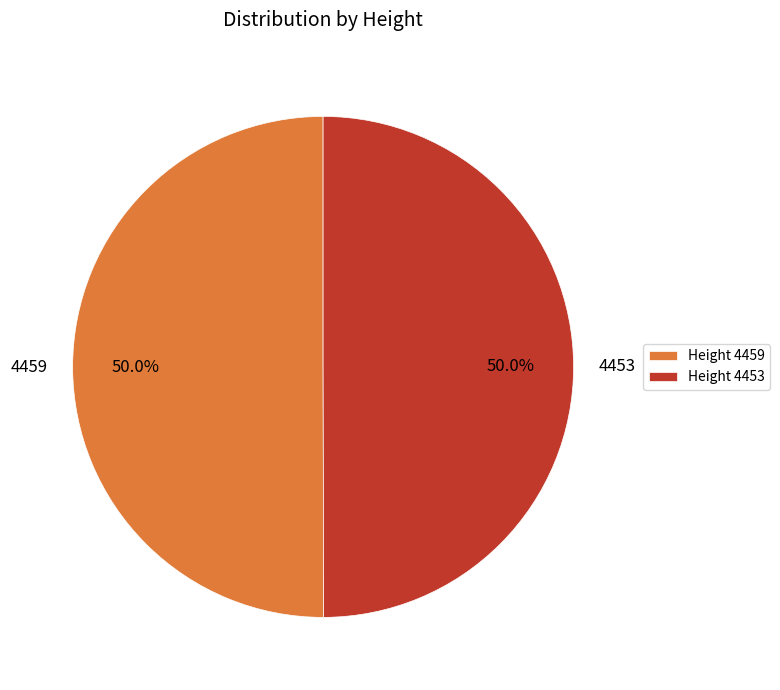

Count the number of slices in the pie.

2